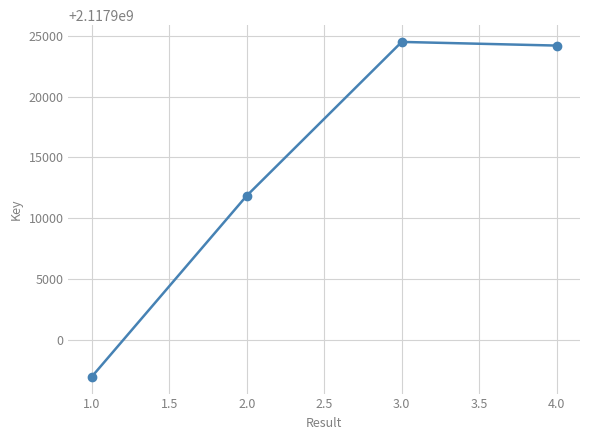

List the labels in order of value, smallest first.

1.0, 2.0, 4.0, 3.0